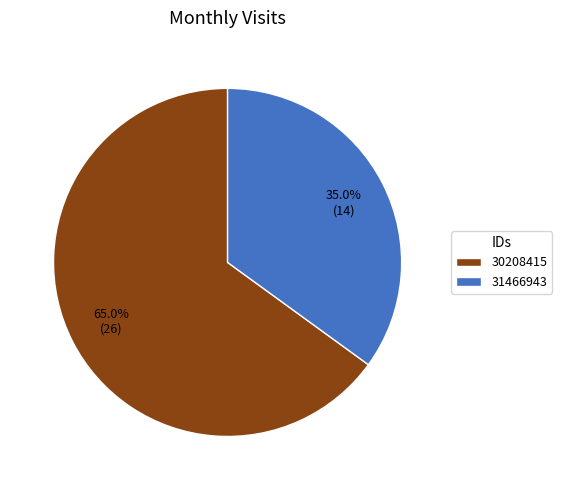

To the nearest percent, what percentage of the pie is 30208415?

65%